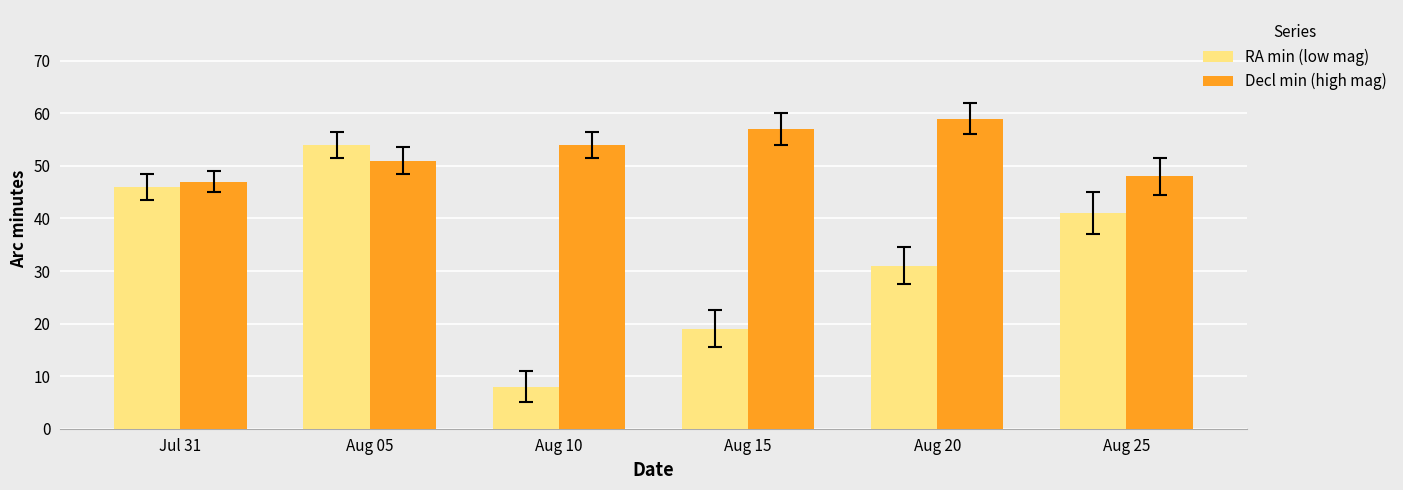

What is the sum of all Decl min (high mag) values?

316